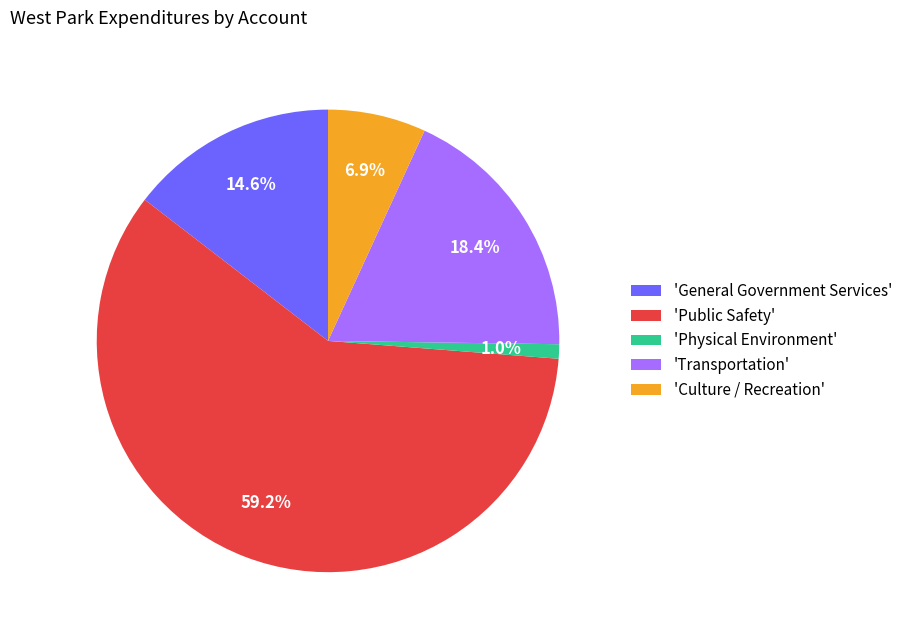

Is there a majority slice in this chart?

Yes